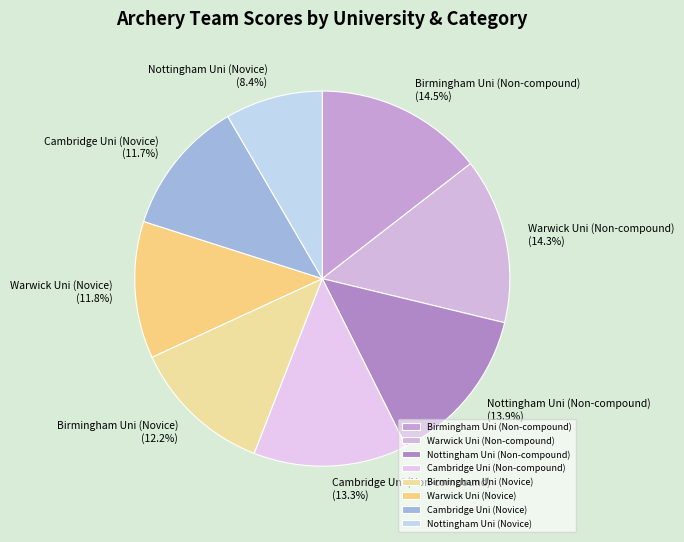

What is the smallest slice in the pie chart?

Nottingham Uni (Novice)